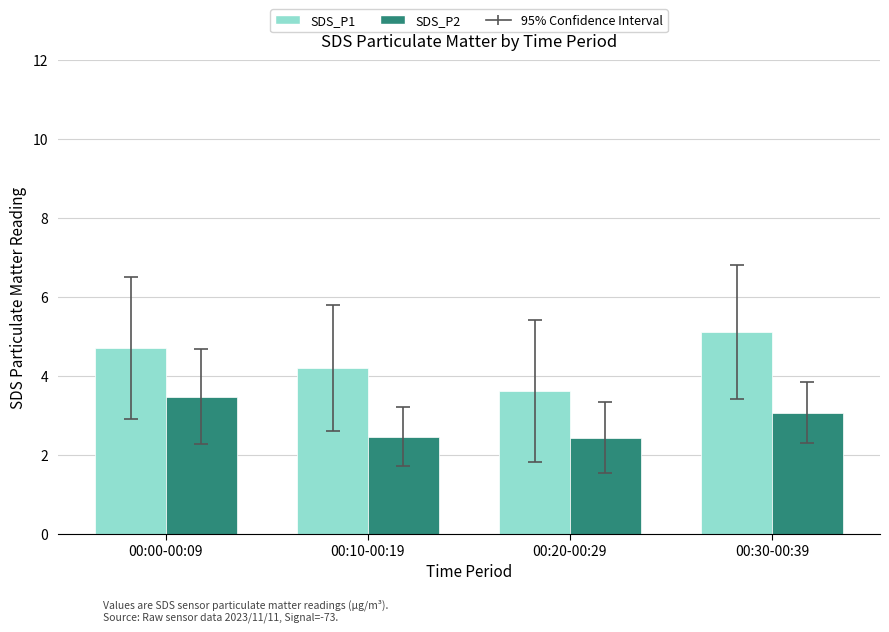

What position from the left is 00:00-00:09?

1